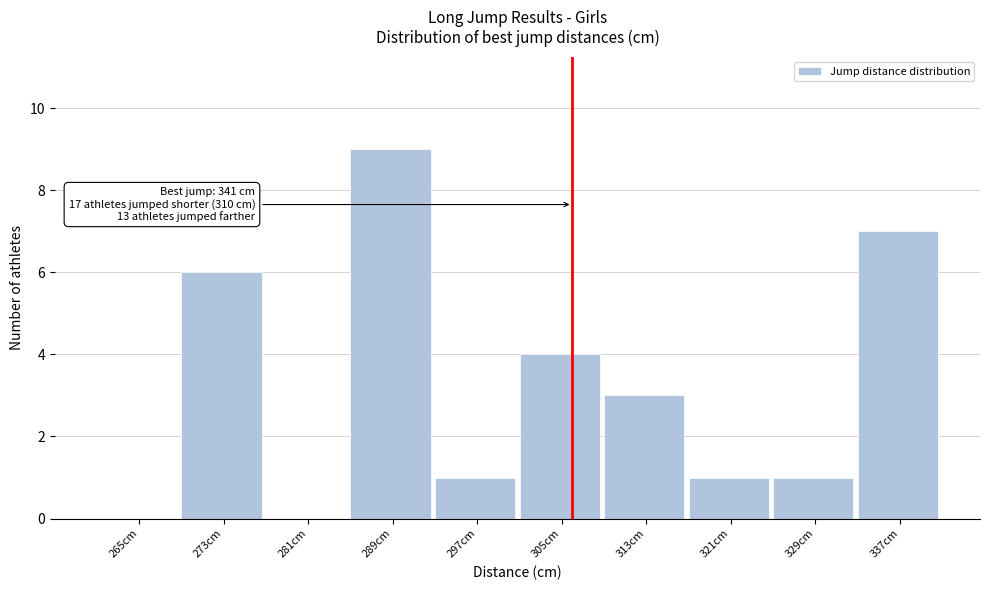

Reading right to left, what are all the values shown in this chart?

337cm=7	329cm=1	321cm=1	313cm=3	305cm=4	297cm=1	289cm=9	281cm=0	273cm=6	265cm=0